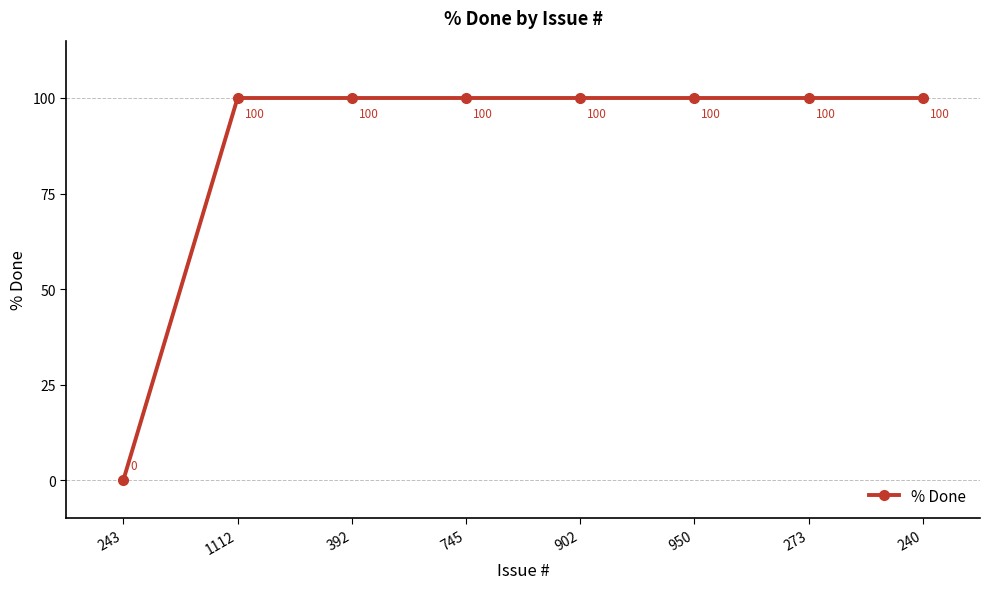

True or false: the data shows 100 at 1112.

True